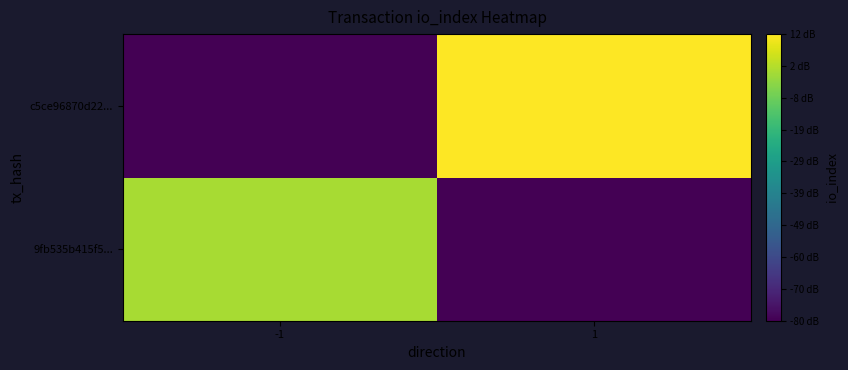

Reading right to left, what are all the values shown in this chart?

9fb535b415f5...: 1=-80	-1=0
c5ce96870d22...: 1=12	-1=-80